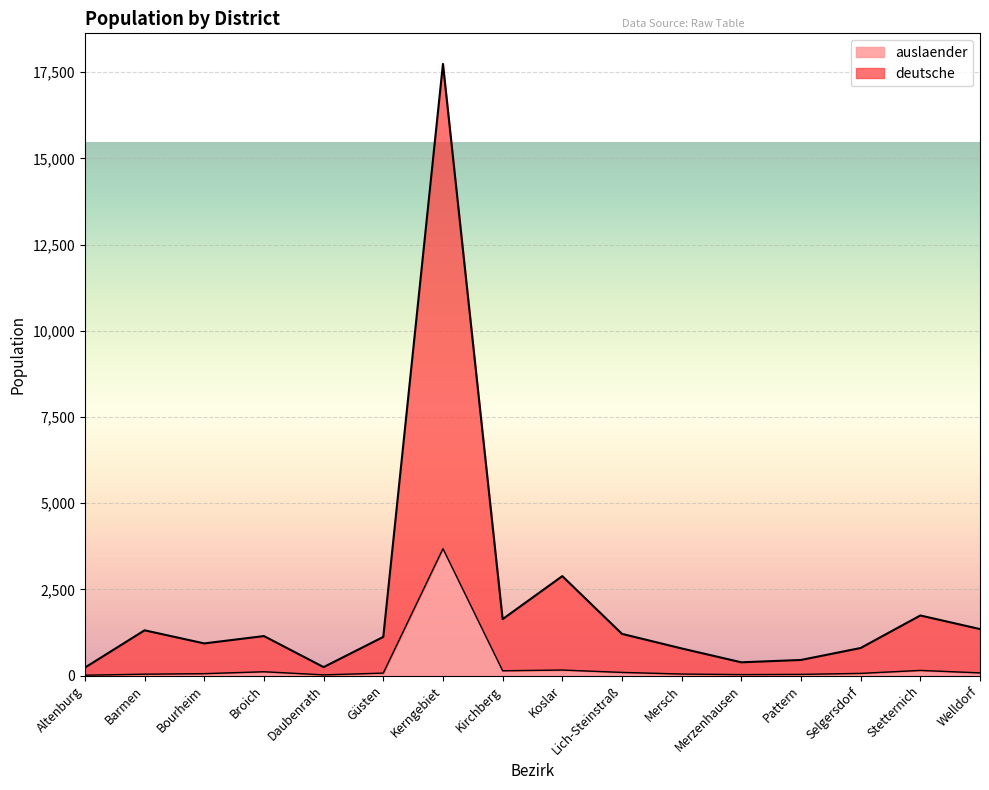

Is the value of auslaender at Stetternich greater than the value of deutsche at Kirchberg?

No